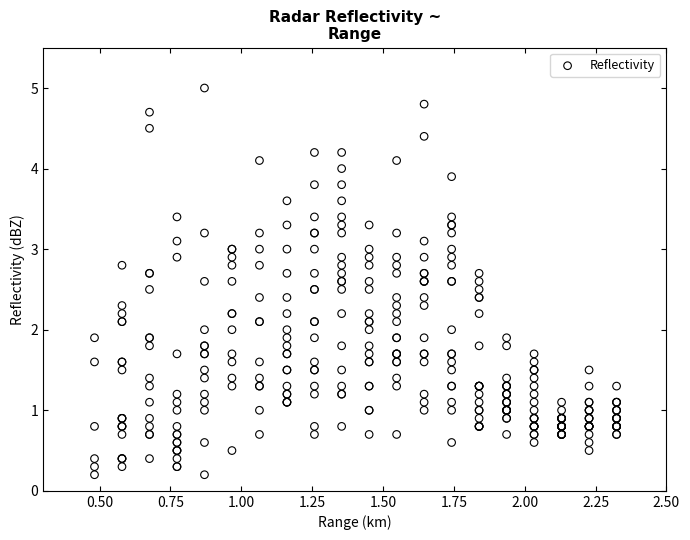

What is the range of X values (max minus min)?

1.8